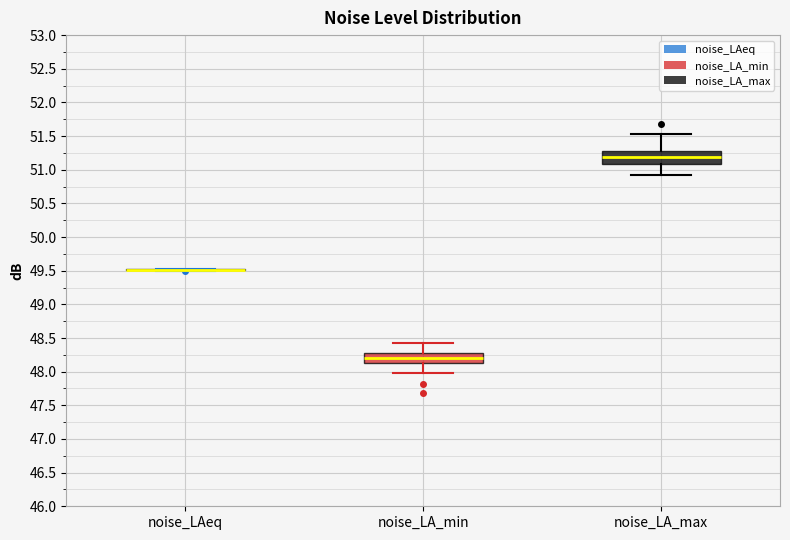

Reading left to right, read every box against the y-axis: the position of its median line, the range the box covers, and the ends of its whiskers. The values are not printed on the chart, so give them approximately, as read against the axis.

noise_LAeq: box collapsed to a line at 49.50, whiskers 49.50 to 49.55
noise_LA_min: median 48.20, box 48.15 to 48.30, whiskers 48.00 to 48.45
noise_LA_max: median 51.20, box 51.10 to 51.30, whiskers 50.90 to 51.55